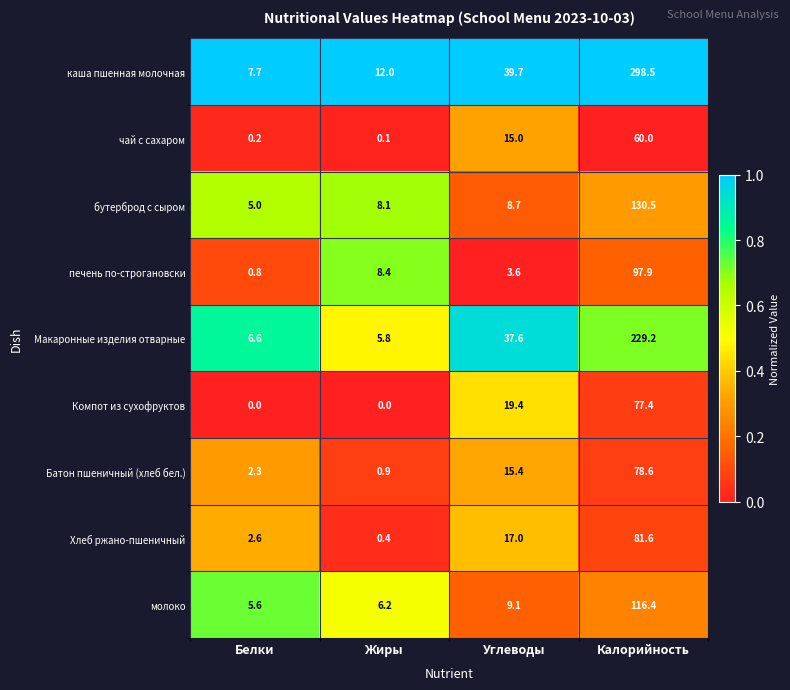

What is the total value across all series at Калорийность?

1170.1